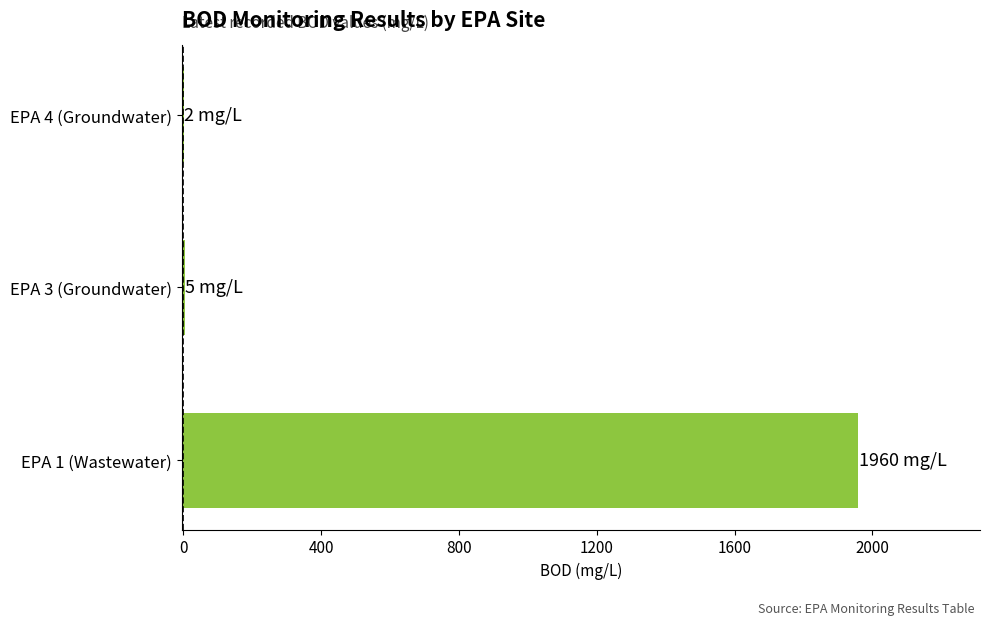

Is it true that the value at EPA 1 (Wastewater) is 3427?

False